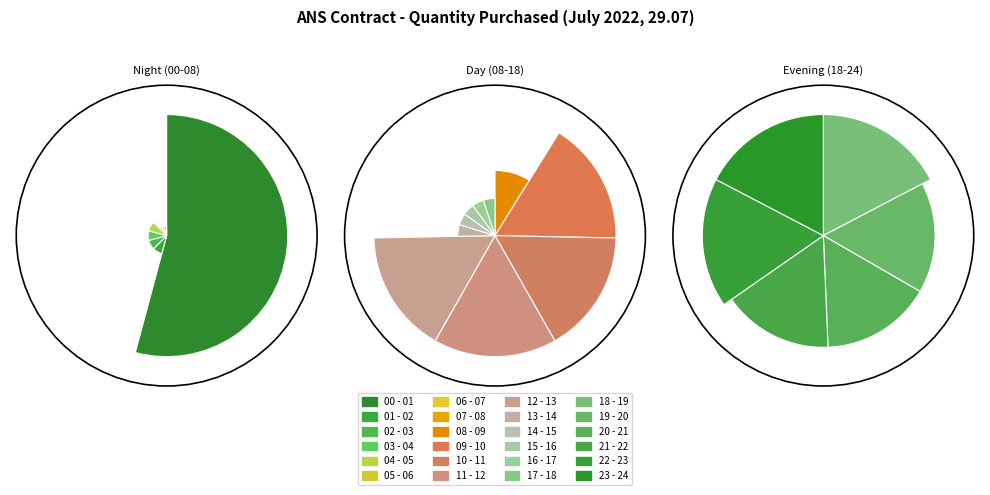

Combined, what portion of the pie is 18 - 19 and 06 - 07?

7.9%